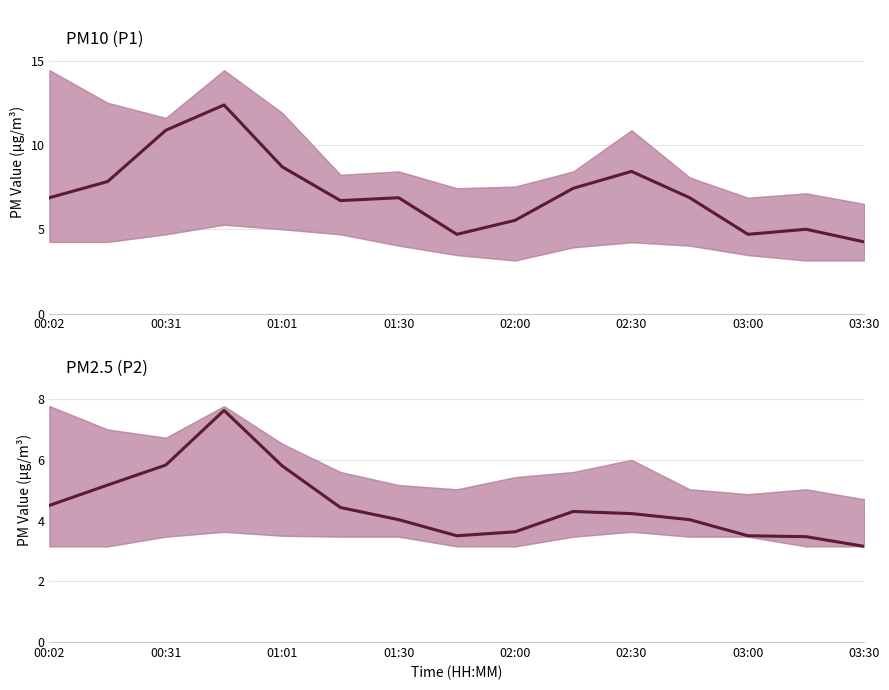

Is it true that P1 equals 19.2 at 01:30?

False